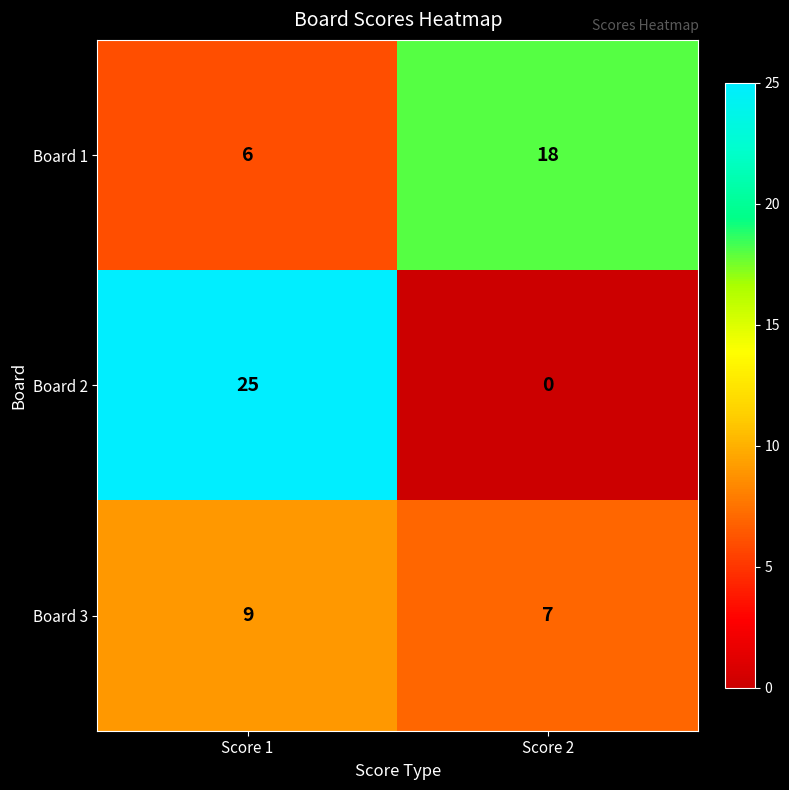

What is the spread (max minus min) of values at Score 1?

19